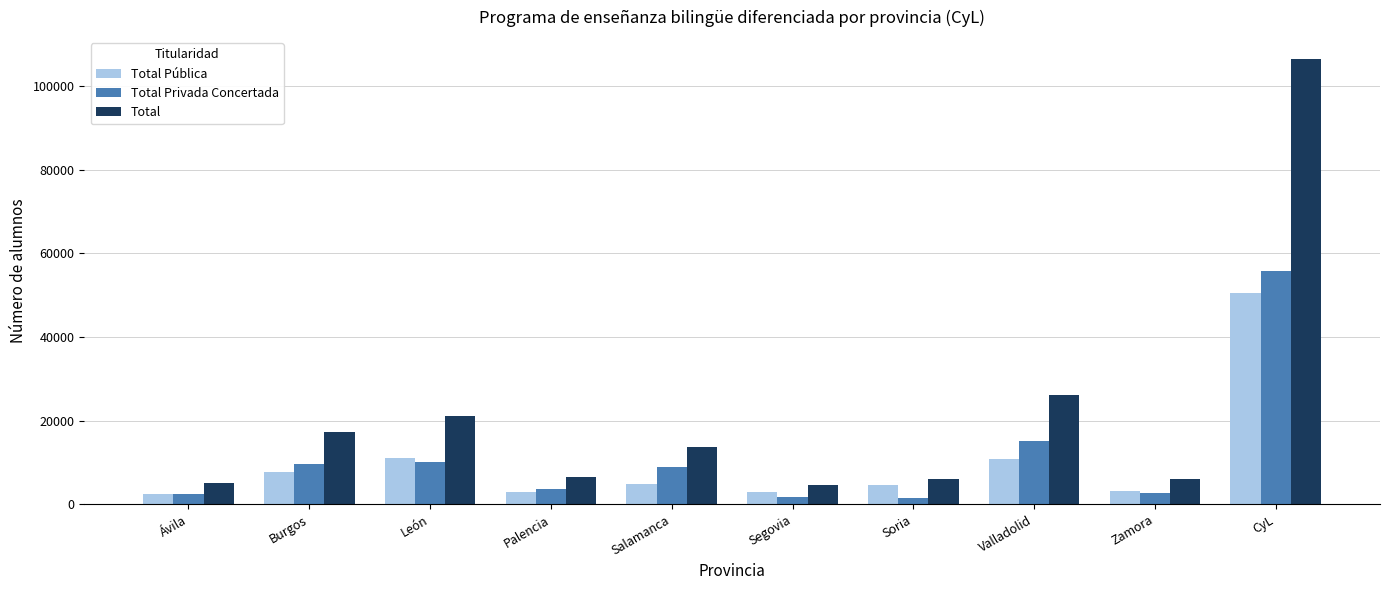

What is the minimum value shown in the chart?

1417